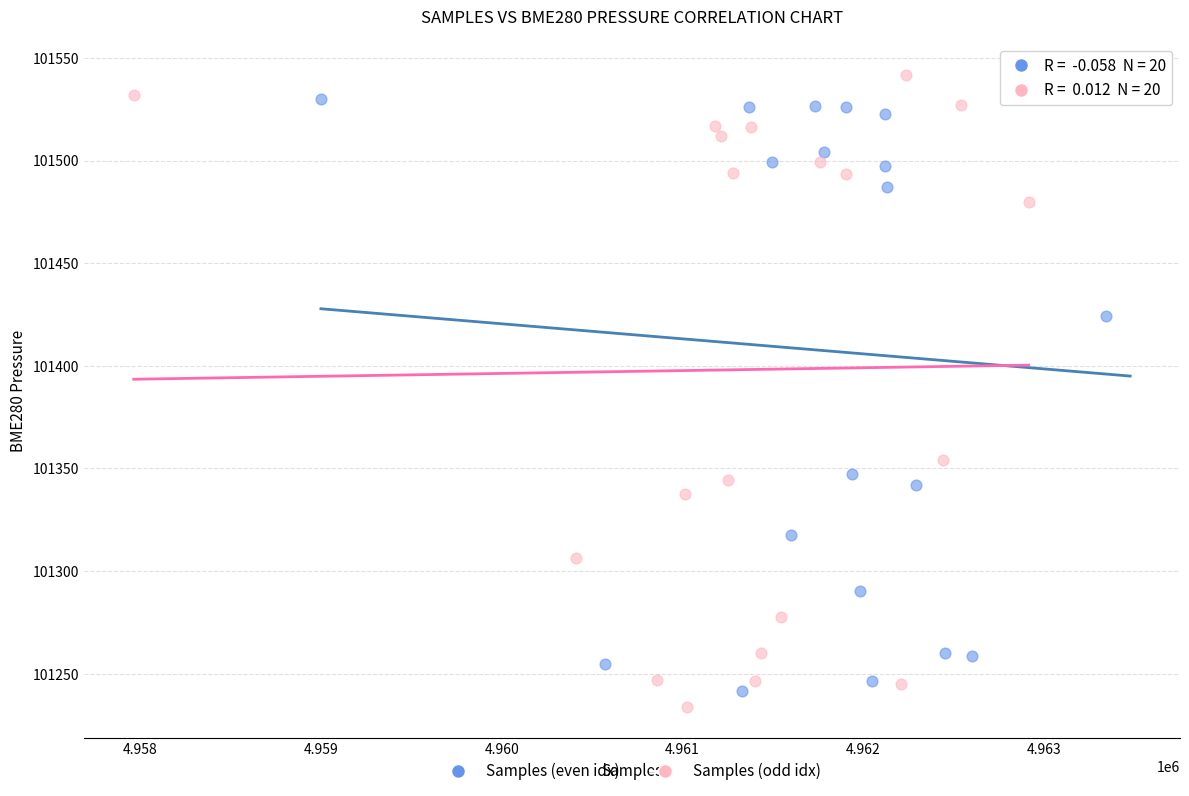

Which series reaches the maximum Y coordinate?

Samples (odd idx)